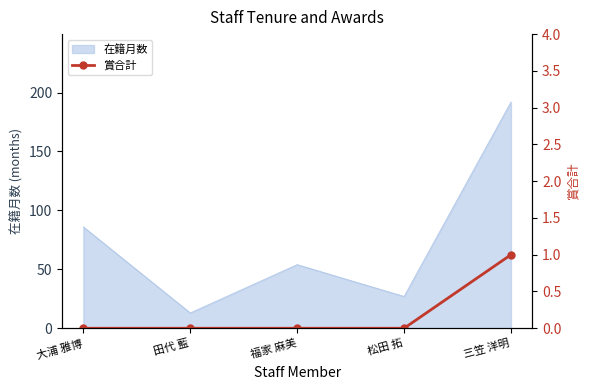

At which label does 在籍月数 reach its peak?

三笠 洋明